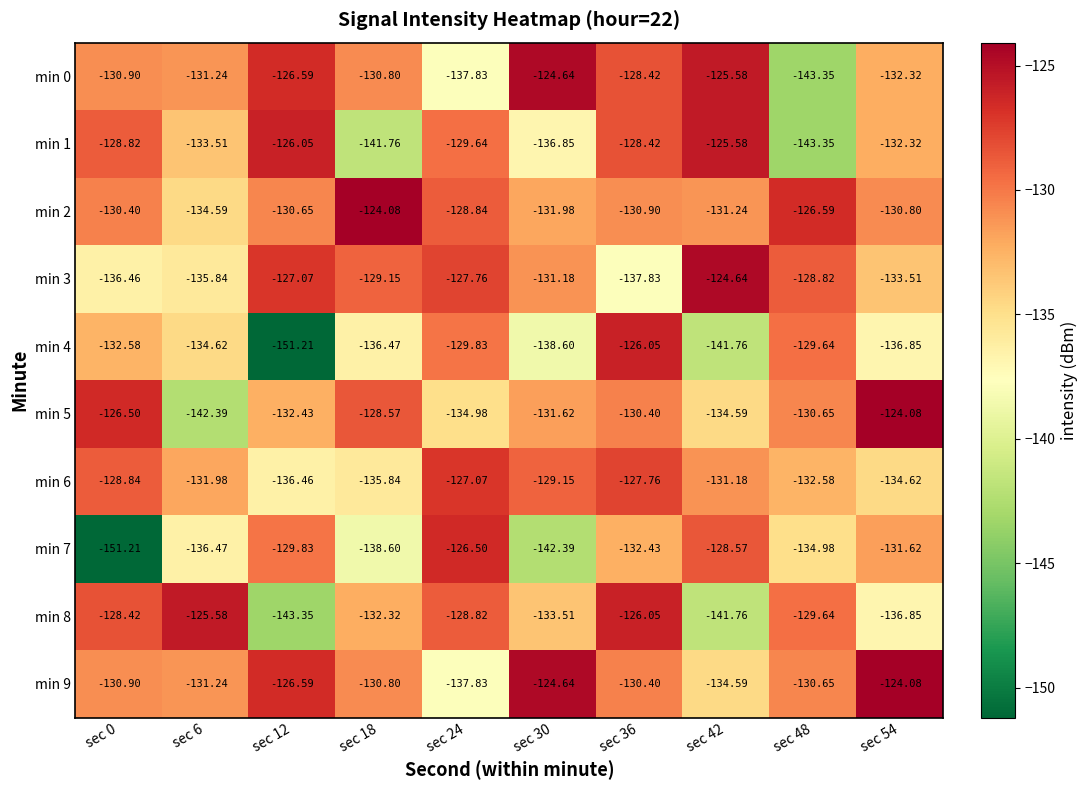

Is the value of min 3 at sec 24 greater than the value of min 5 at sec 12?

Yes